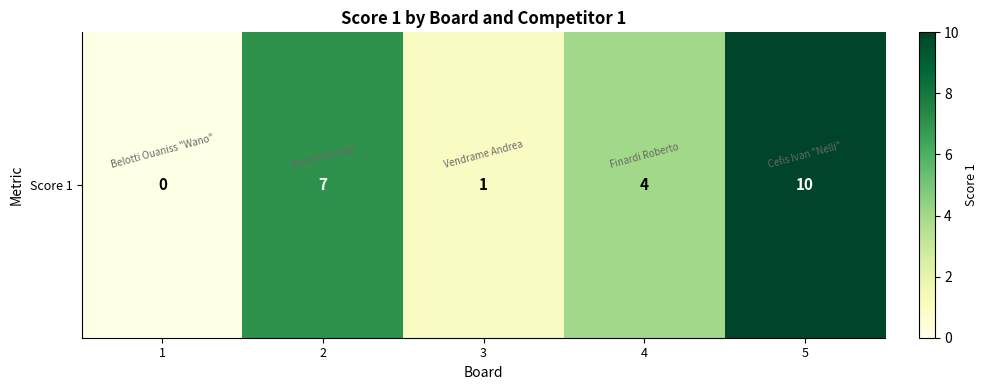

What is the average value?

4